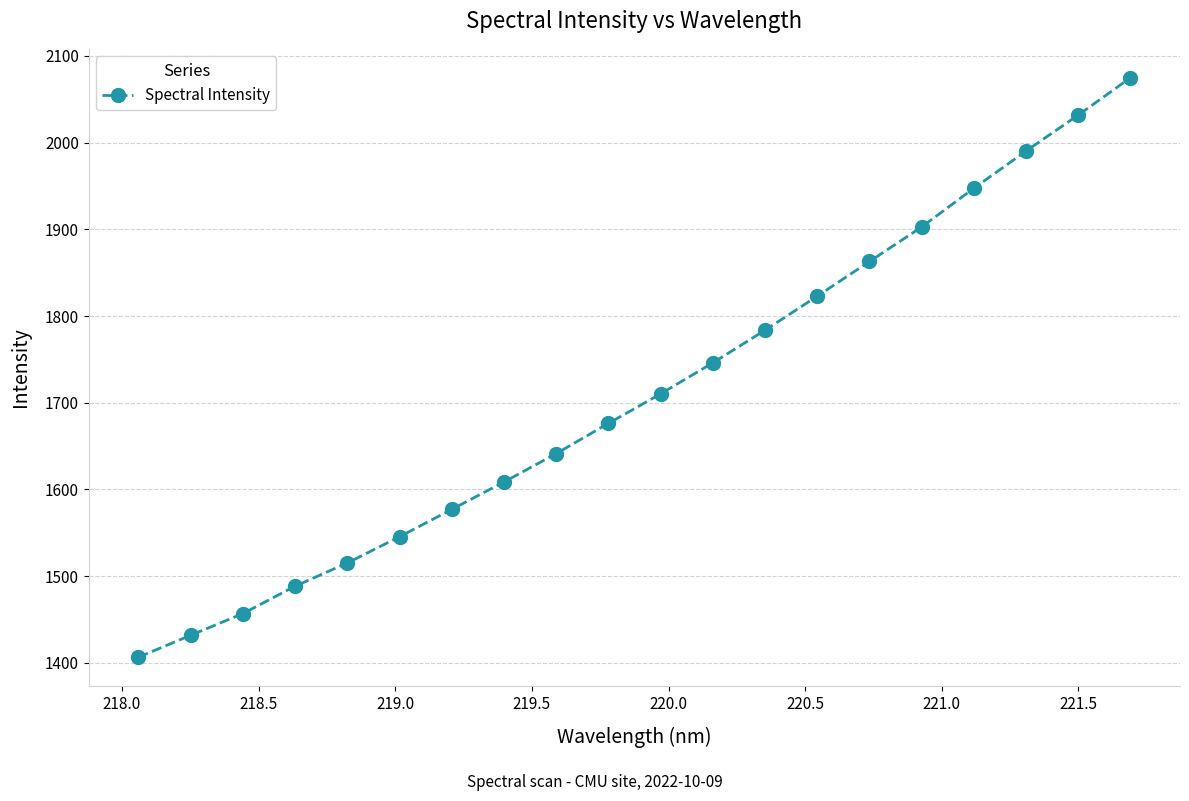

What is the greatest value displayed?

2074.8